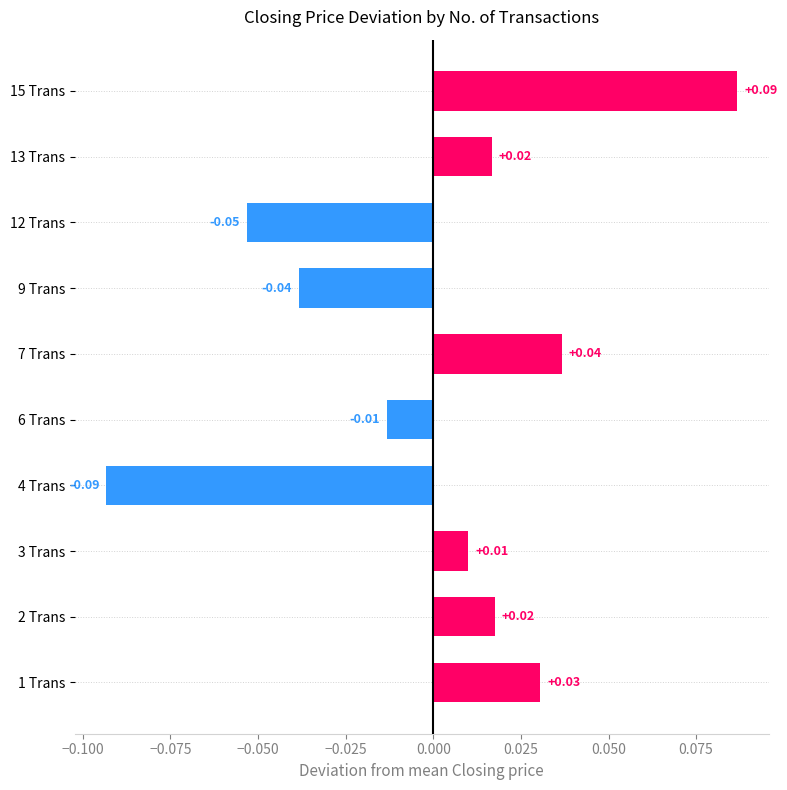

What is the change in value from 12 Trans to 13 Trans?

+0.1